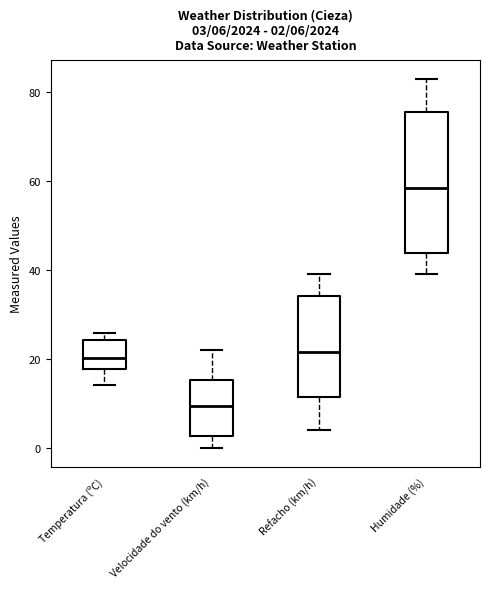

Comparing the boxes themselves (not the whiskers), which one is the tallest?

Humidade (%)